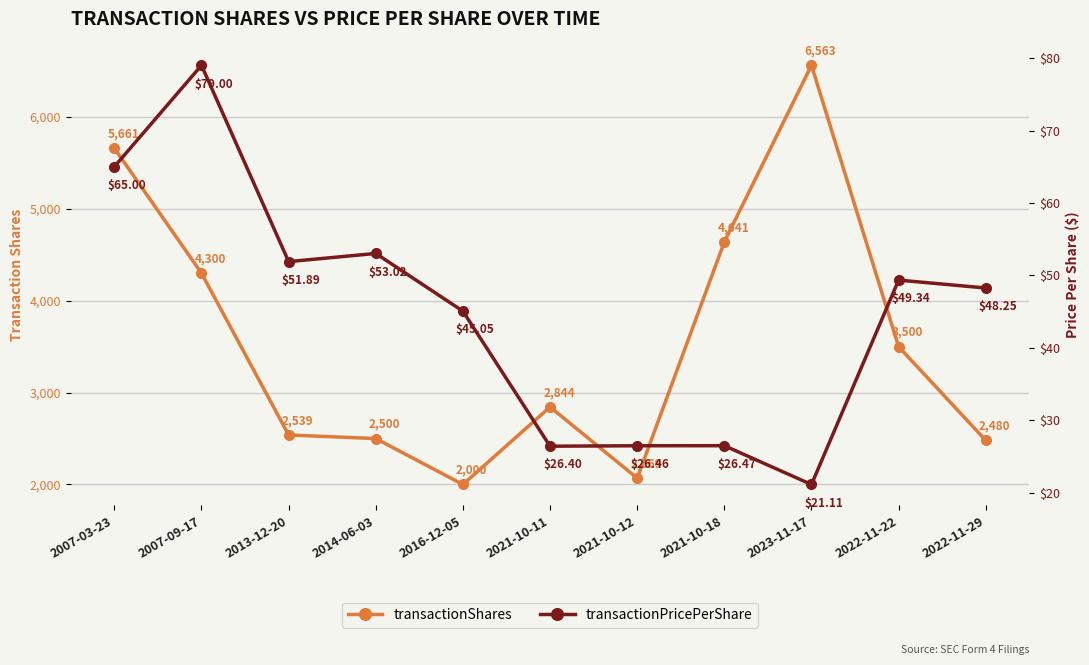

Between 2022-11-22 and 2007-03-23, which is larger?

2007-03-23